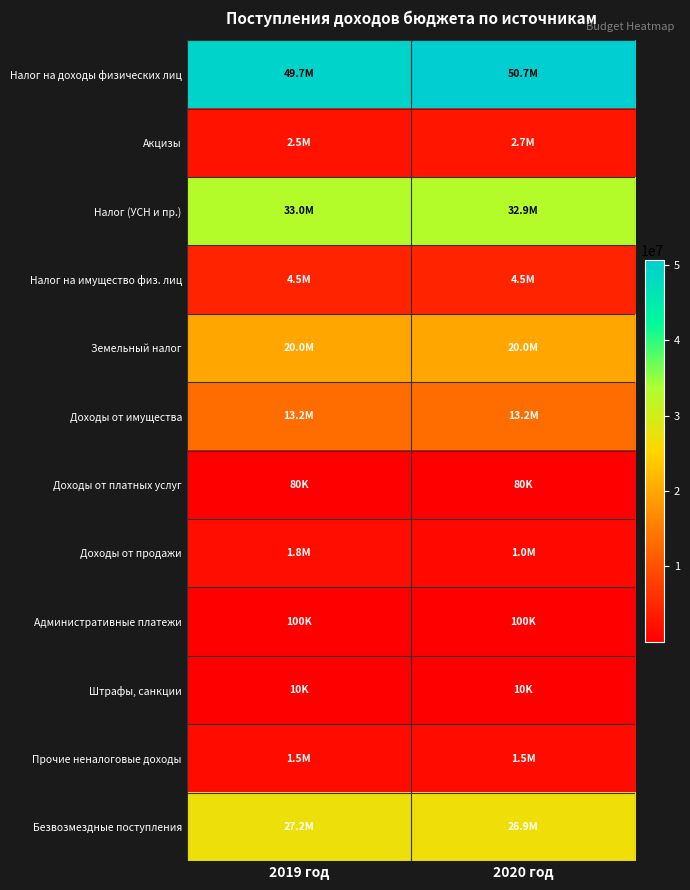

What is the total value across all series at 2020 год?

153654681.0